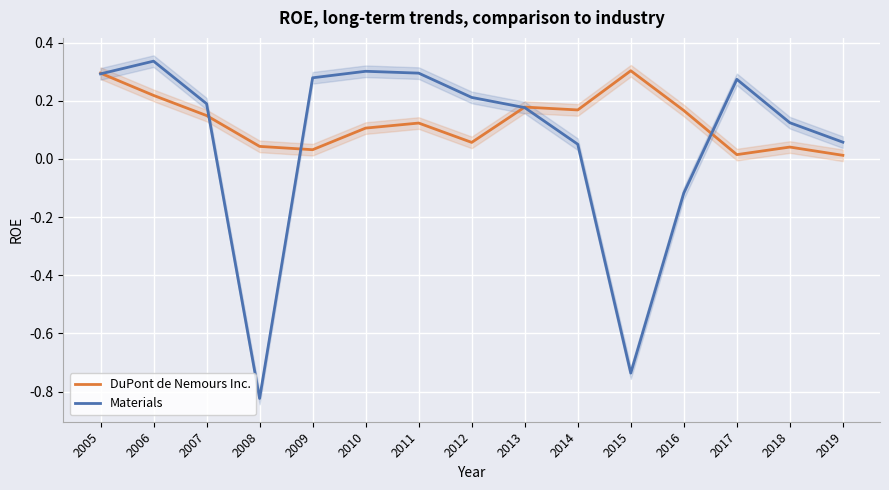

The value of DuPont de Nemours Inc. at 2012 is 0.1. True or false?

False